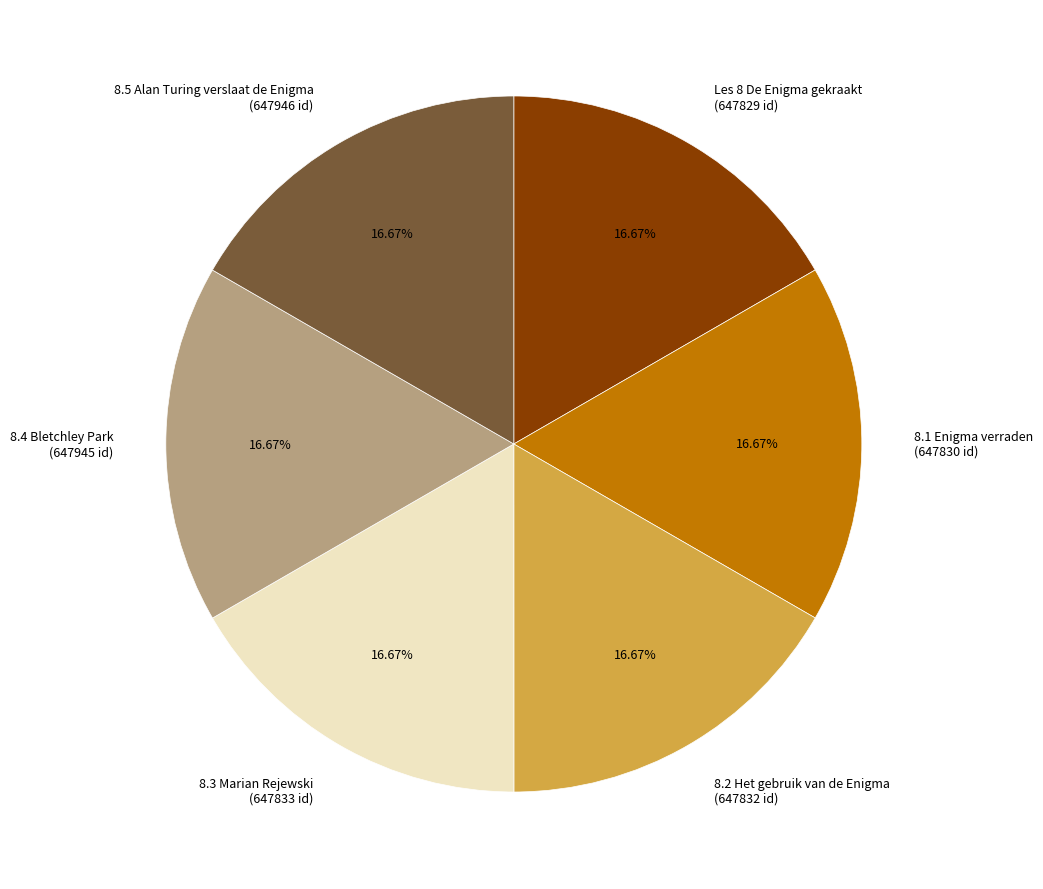

Is it true that 8.2 Het gebruik van de Enigma is 11% of the pie?

False